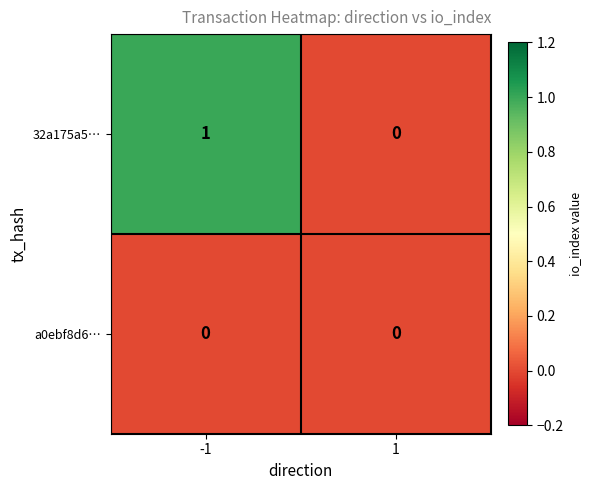

The value of 32a175a5… at 1 is 1. True or false?

False